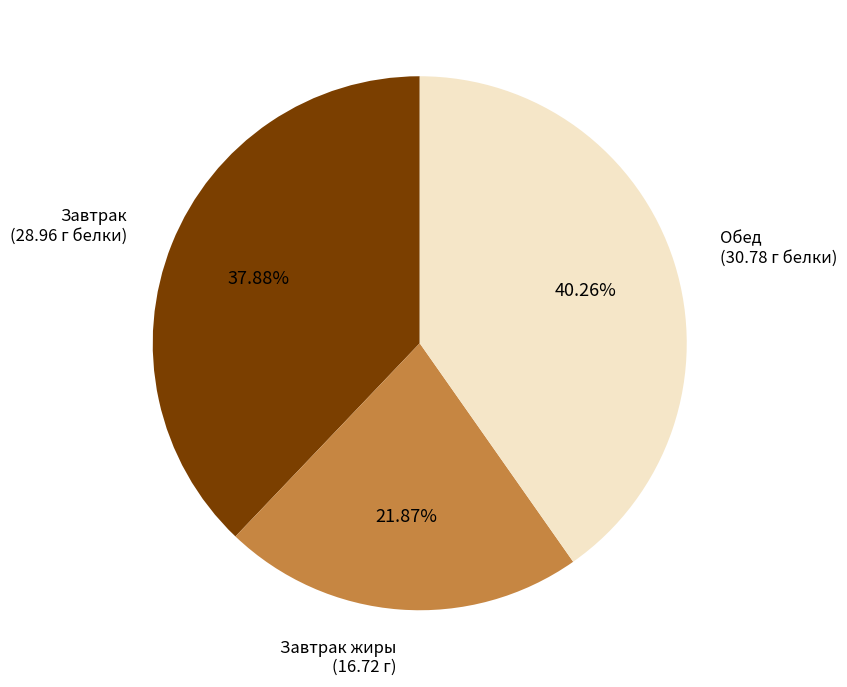

Is there a majority slice in this chart?

No